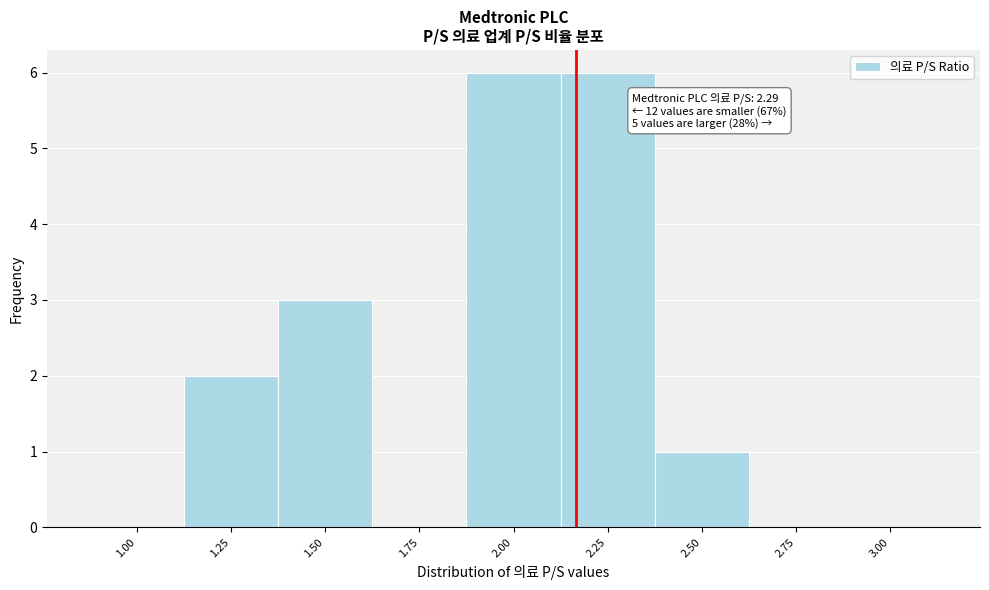

Reading left to right, transcribe all the data shown in this chart.

1.00=0	1.25=2	1.50=3	1.75=0	2.00=6	2.25=6	2.50=1	2.75=0	3.00=0